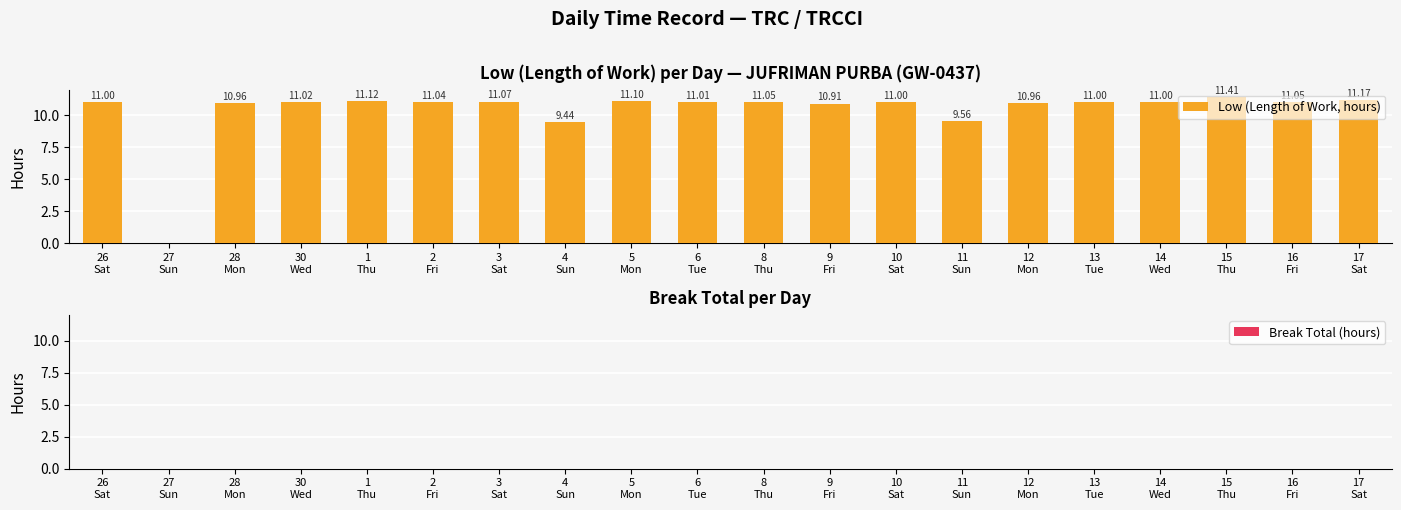

What is the sum of all values?

206.9